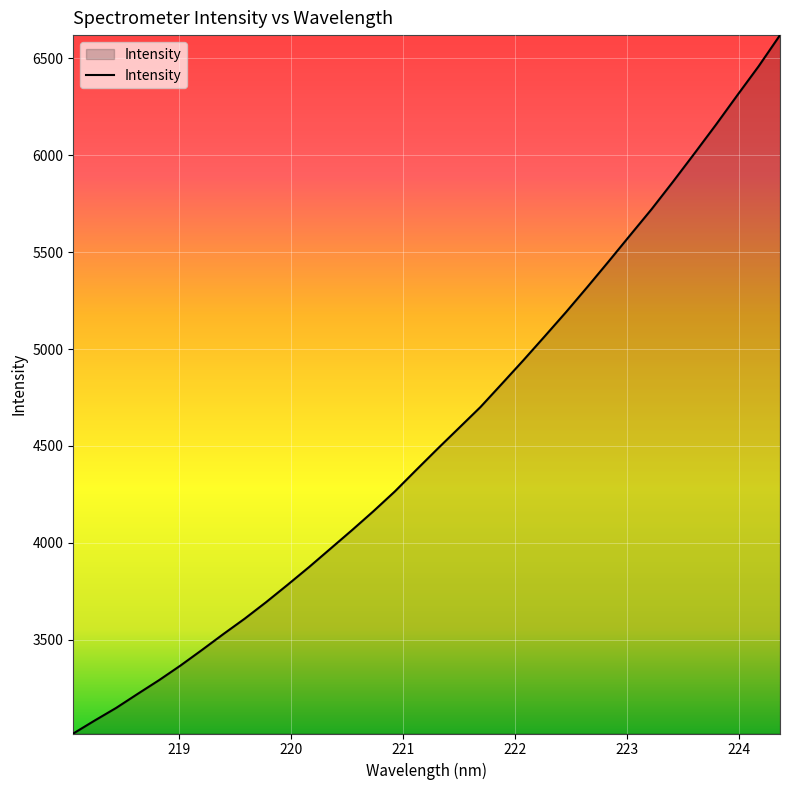

What is the difference between the maximum and minimum values?

3603.9